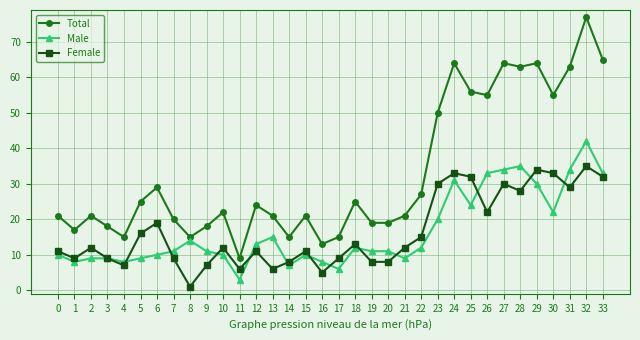

Between 5 and 10, which series saw the biggest shift?

Female